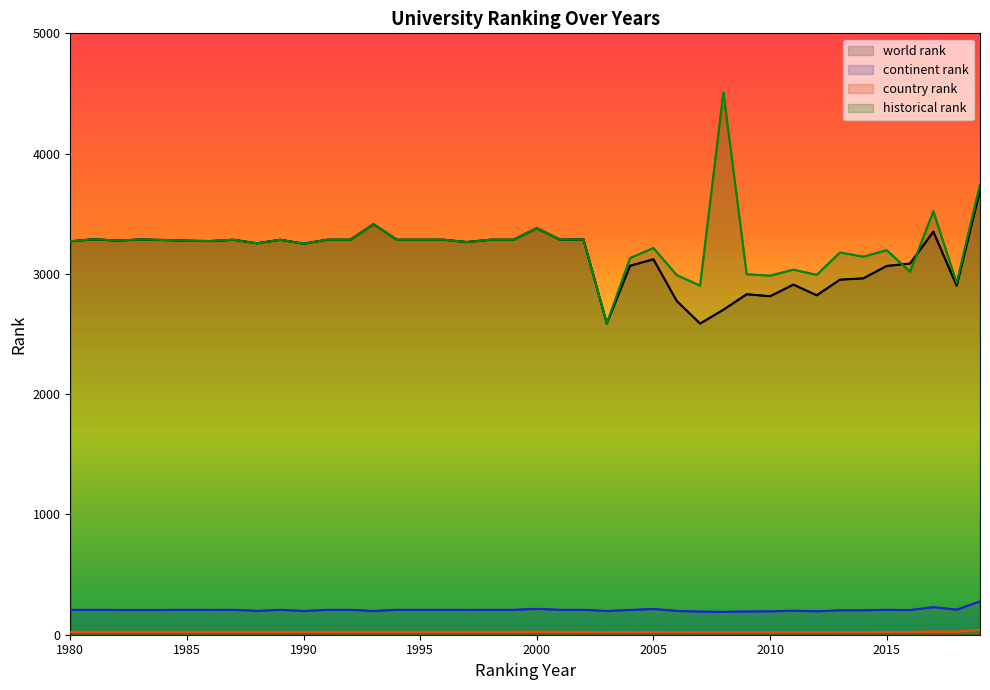

Reading left to right, what are all the values shown in this chart?

world rank: 3271	3288	3277	3286	3282	3276	3273	3284	3254	3284	3251	3284	3284	3413	3284	3284	3284	3265	3284	3284	3380	3284	3287	2588	3068	3121	2775	2587	2702	2831	2814	2911	2822	2952	2963	3066	3086	3351	2902	3694
continent rank: 206	207	206	206	206	207	206	207	198	207	197	207	207	197	207	207	207	206	207	207	215	207	207	197	206	214	198	192	190	193	194	200	194	203	203	207	205	229	208	277
country rank: 24	24	24	24	24	24	24	24	24	24	23	24	24	24	24	24	24	24	24	24	25	24	24	22	22	23	22	21	21	21	21	21	21	21	22	23	23	26	25	39
historical rank: 3271	3288	3277	3286	3282	3276	3273	3284	3254	3284	3251	3284	3284	3413	3284	3284	3284	3265	3284	3284	3380	3284	3287	2588	3132	3215	2990	2902	4509	2997	2985	3035	2992	3178	3143	3197	3018	3520	2926	3743